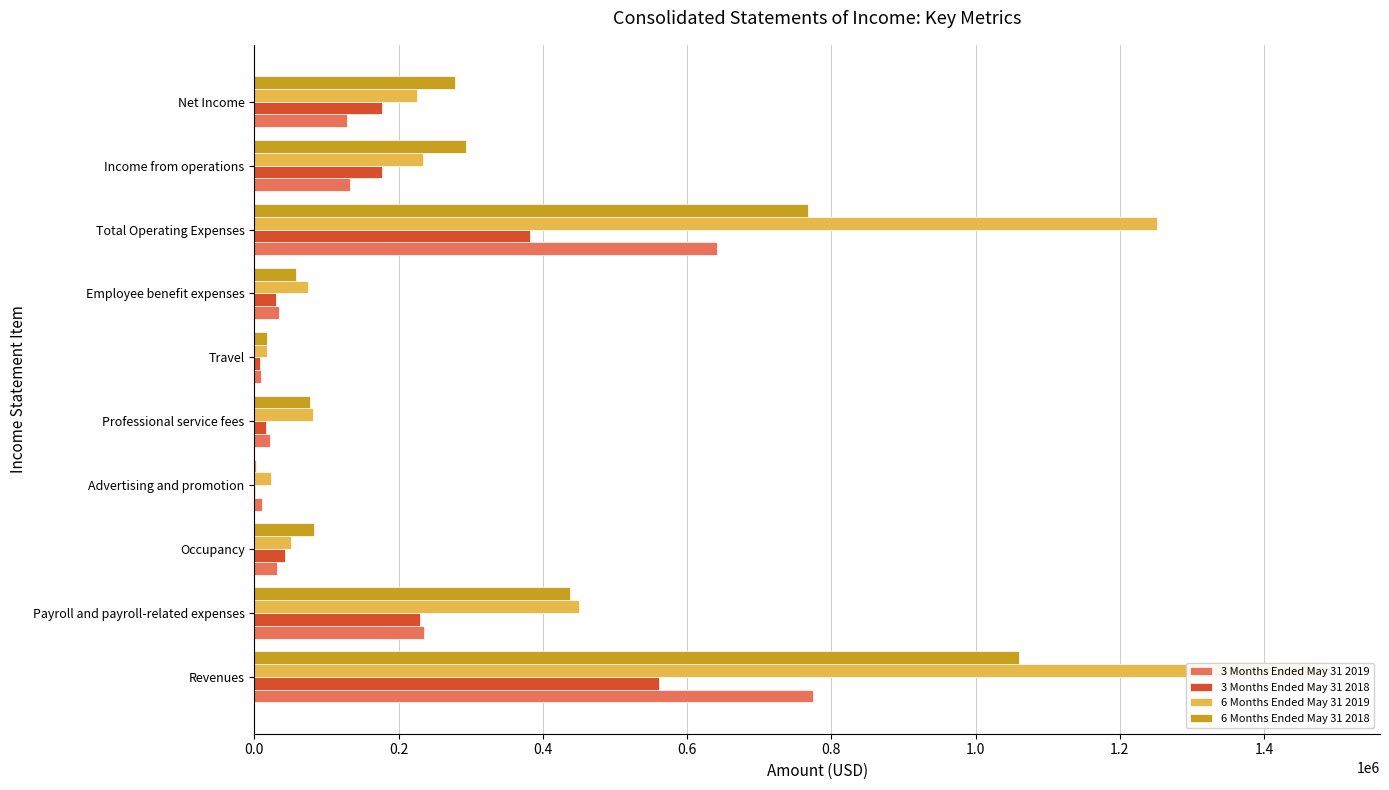

How many categories are shown in the chart?

10